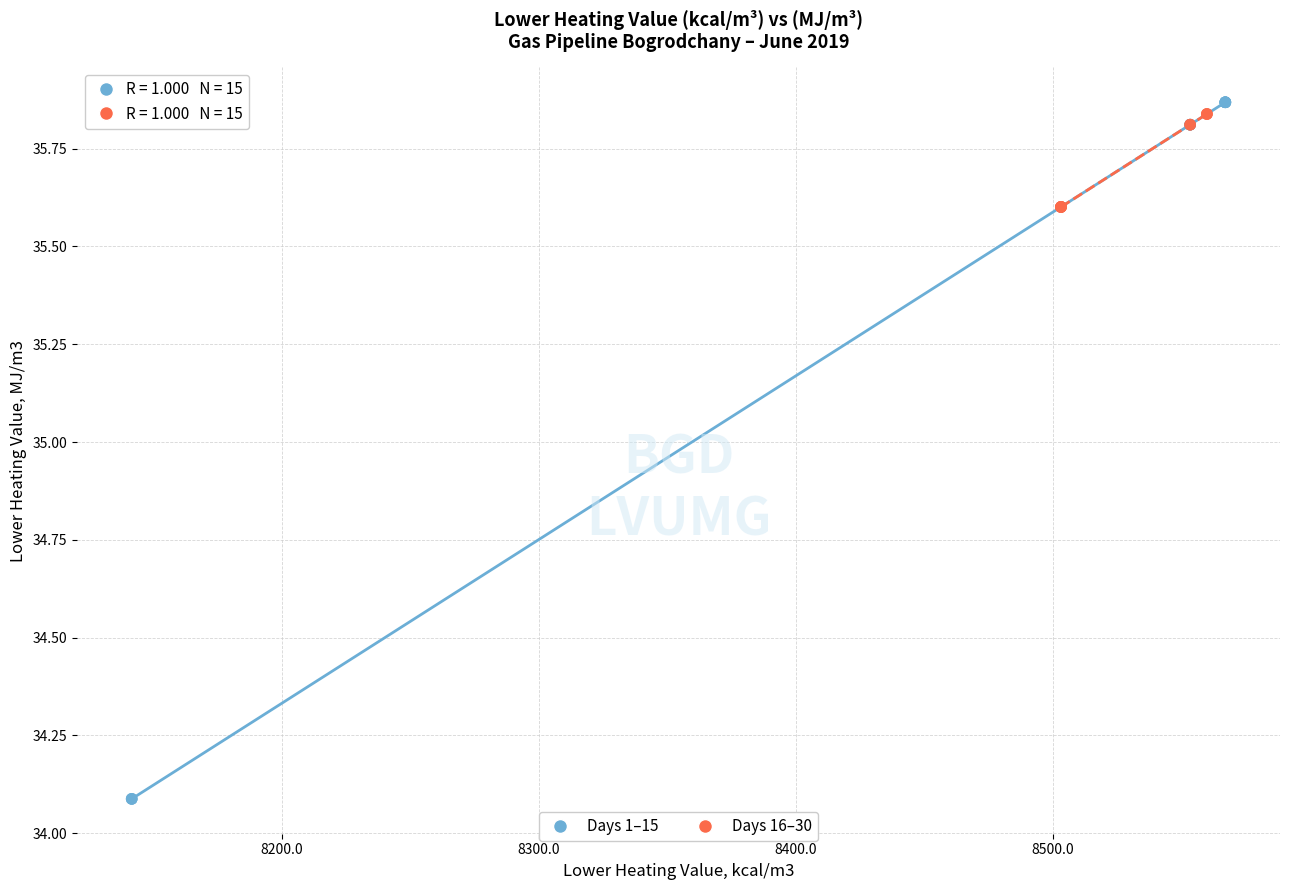

Which series reaches the maximum Y coordinate?

Days 1–15